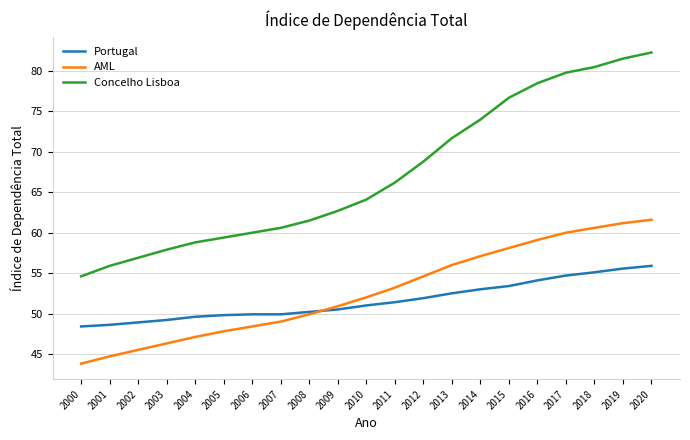

How many lines are shown in the chart?

3